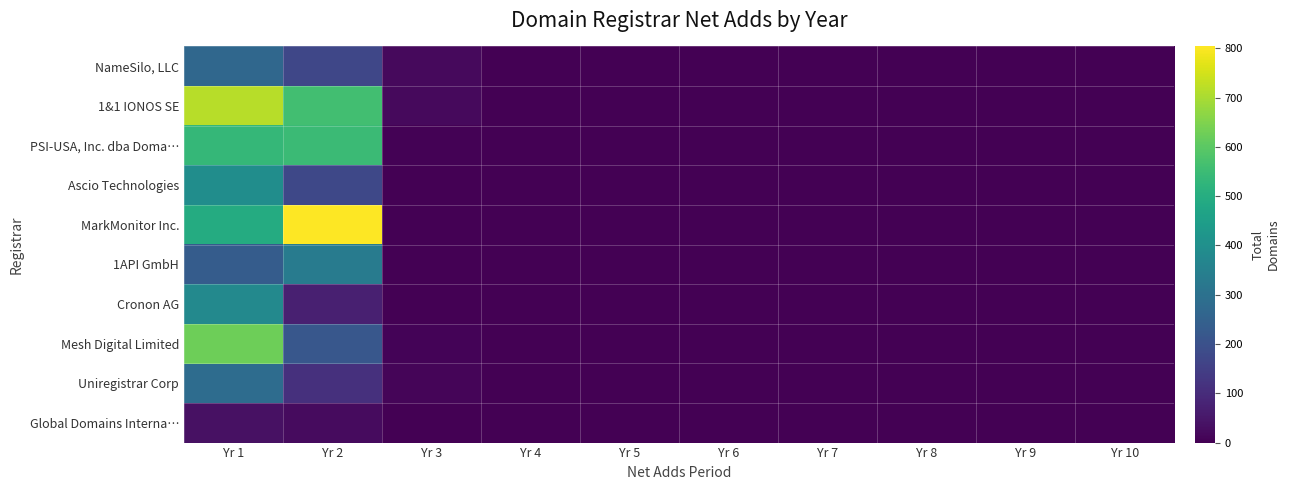

Reading left to right, transcribe all the data shown in this chart.

NameSilo, LLC: Yr 1=268	Yr 2=170	Yr 3=19	Yr 4=0	Yr 5=0	Yr 6=0	Yr 7=0	Yr 8=0	Yr 9=0	Yr 10=0
1&1 IONOS SE: Yr 1=717	Yr 2=561	Yr 3=21	Yr 4=0	Yr 5=0	Yr 6=0	Yr 7=0	Yr 8=0	Yr 9=0	Yr 10=0
PSI-USA, Inc. dba Doma…: Yr 1=535	Yr 2=547	Yr 3=6	Yr 4=0	Yr 5=0	Yr 6=0	Yr 7=0	Yr 8=0	Yr 9=0	Yr 10=0
Ascio Technologies: Yr 1=393	Yr 2=175	Yr 3=2	Yr 4=0	Yr 5=0	Yr 6=0	Yr 7=0	Yr 8=0	Yr 9=0	Yr 10=0
MarkMonitor Inc.: Yr 1=496	Yr 2=804	Yr 3=3	Yr 4=2	Yr 5=0	Yr 6=0	Yr 7=0	Yr 8=0	Yr 9=0	Yr 10=0
1API GmbH: Yr 1=233	Yr 2=334	Yr 3=2	Yr 4=0	Yr 5=0	Yr 6=0	Yr 7=0	Yr 8=0	Yr 9=0	Yr 10=0
Cronon AG: Yr 1=378	Yr 2=70	Yr 3=0	Yr 4=0	Yr 5=0	Yr 6=0	Yr 7=0	Yr 8=0	Yr 9=0	Yr 10=0
Mesh Digital Limited: Yr 1=628	Yr 2=219	Yr 3=7	Yr 4=0	Yr 5=0	Yr 6=0	Yr 7=0	Yr 8=0	Yr 9=0	Yr 10=0
Uniregistrar Corp: Yr 1=285	Yr 2=112	Yr 3=10	Yr 4=1	Yr 5=0	Yr 6=0	Yr 7=0	Yr 8=0	Yr 9=0	Yr 10=0
Global Domains Interna…: Yr 1=35	Yr 2=25	Yr 3=0	Yr 4=0	Yr 5=0	Yr 6=0	Yr 7=0	Yr 8=0	Yr 9=0	Yr 10=0